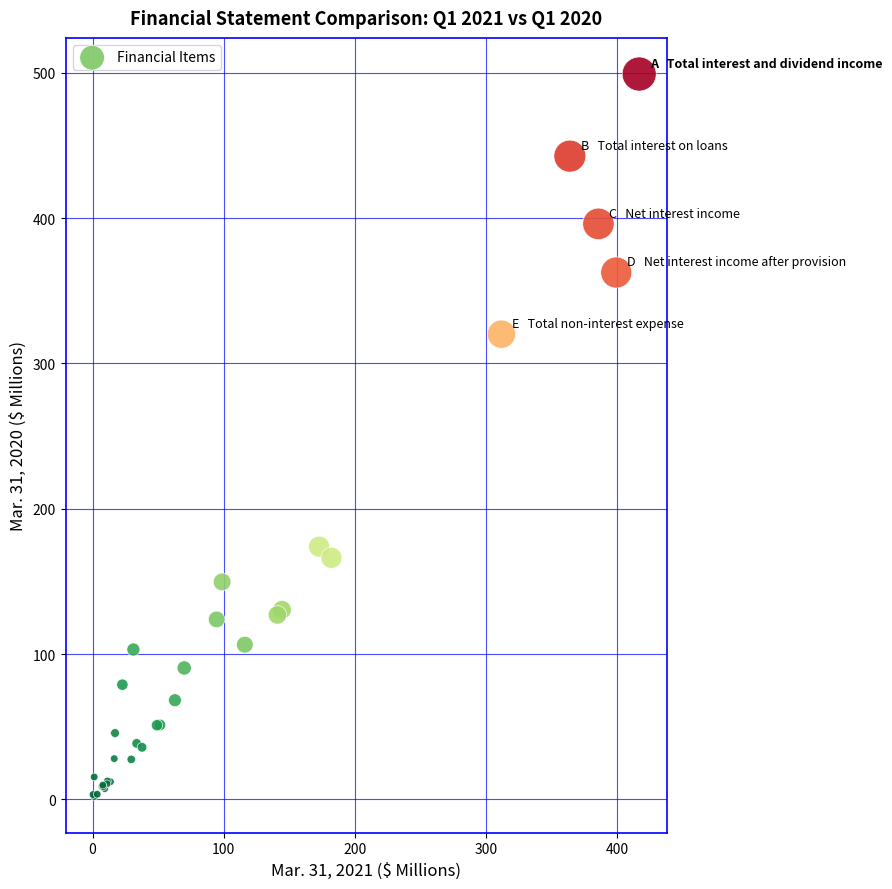

What Y value in the scatter plot is closest to 250?

320.1